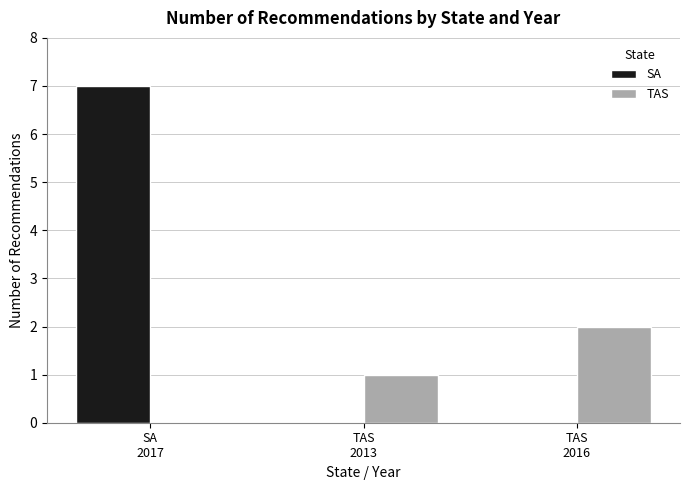

Count the number of categories in the chart.

3